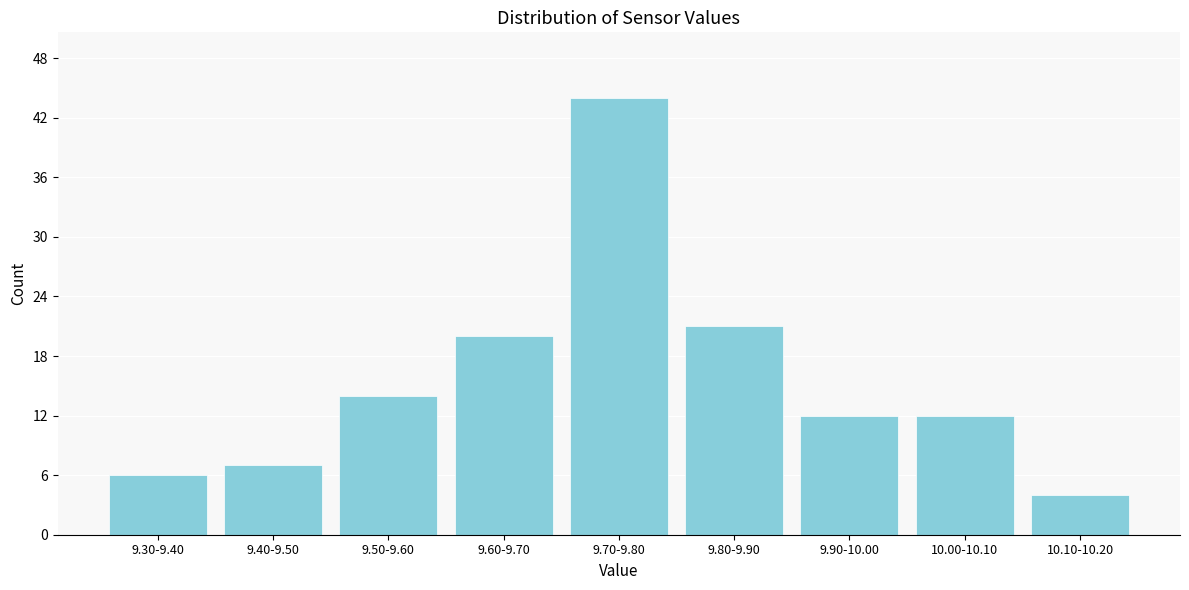

Reading right to left, list all the values displayed in this chart.

4	12	12	21	44	20	14	7	6